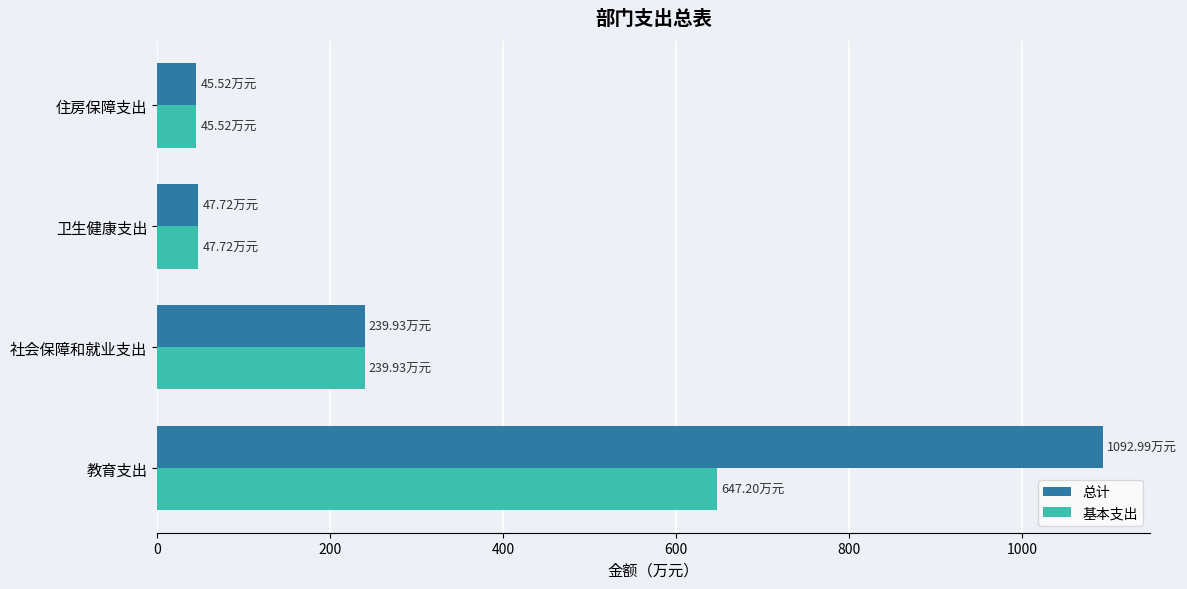

At which category does the chart reach its peak across all series?

教育支出